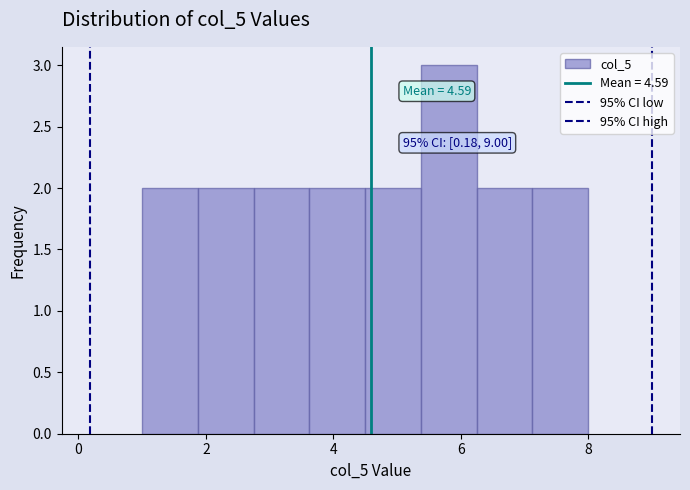

Over which range of the x-axis is the bar tallest?

5.4 to 6.2